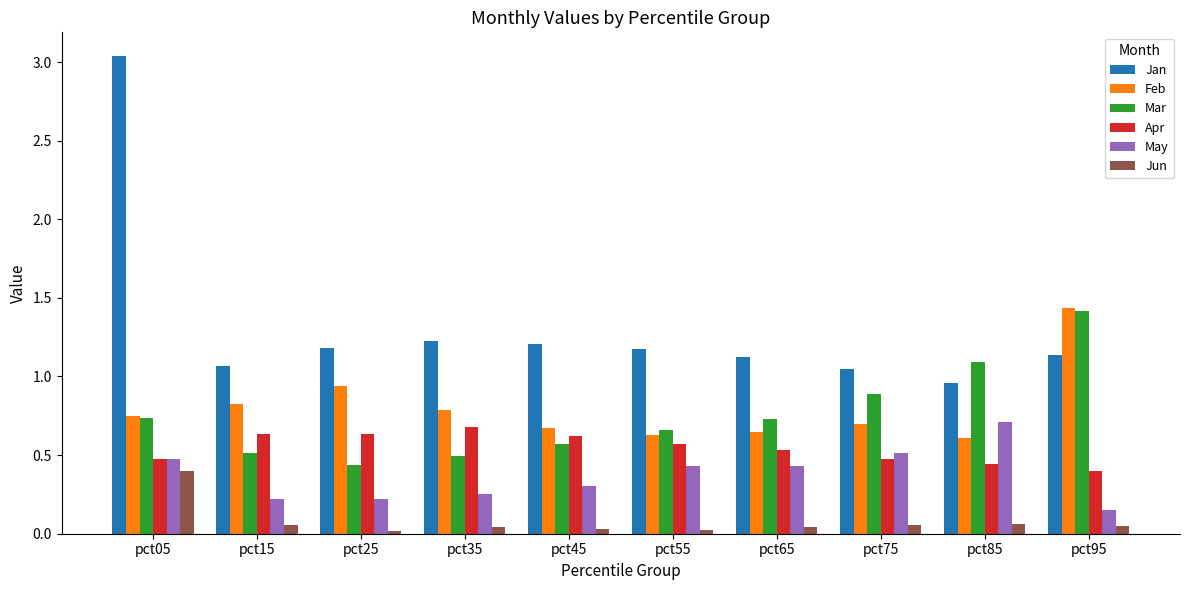

Which series has the widest spread of values?

Jan